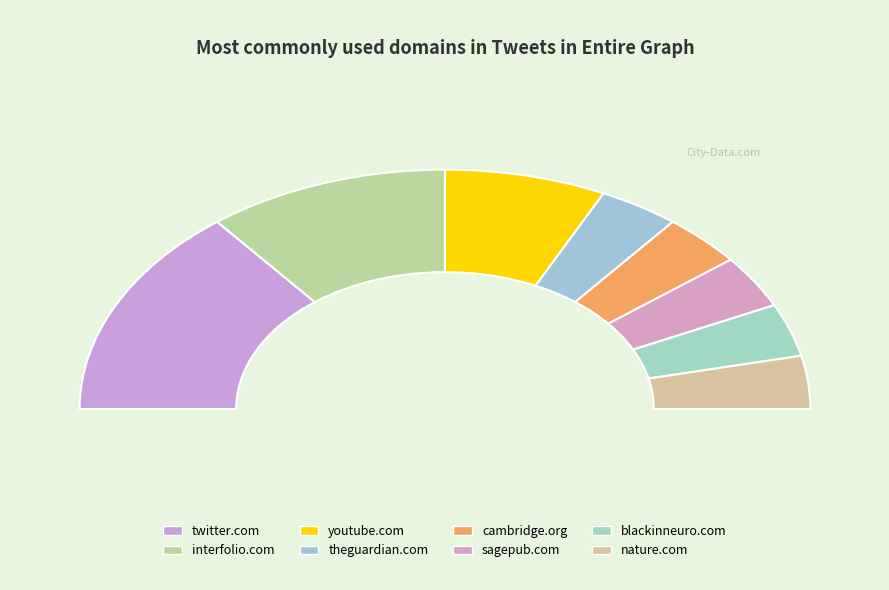

Does any single category account for the majority?

No